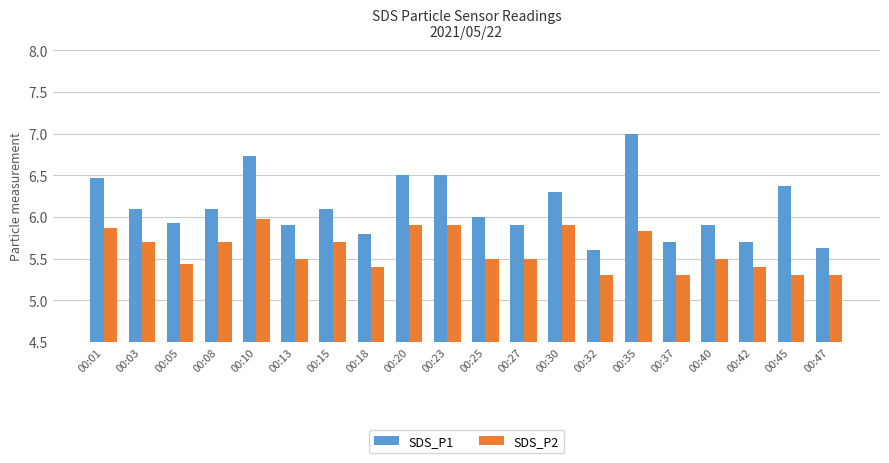

What is the difference between the second highest and second lowest values in the SDS_P1 series?

1.1